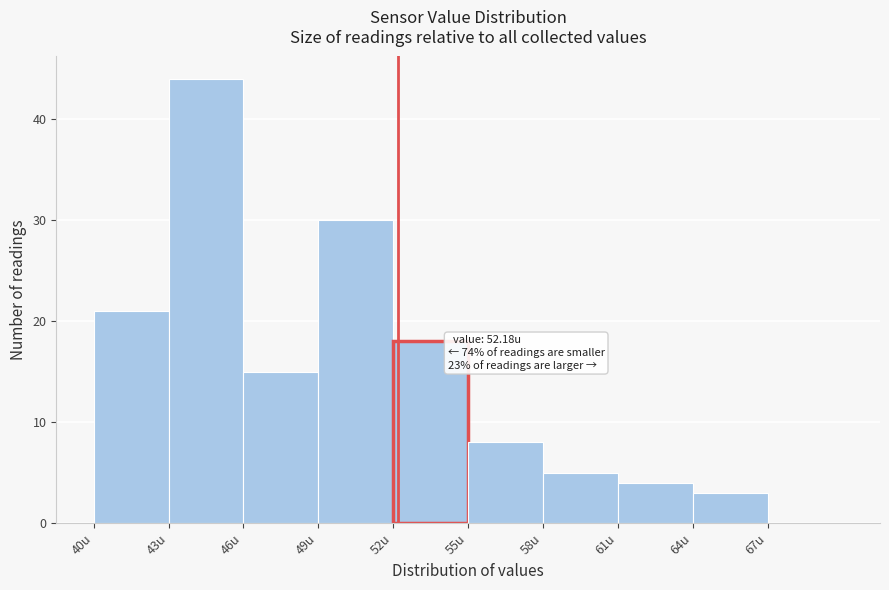

Which range on the x-axis has the tallest bar?

43 to 46